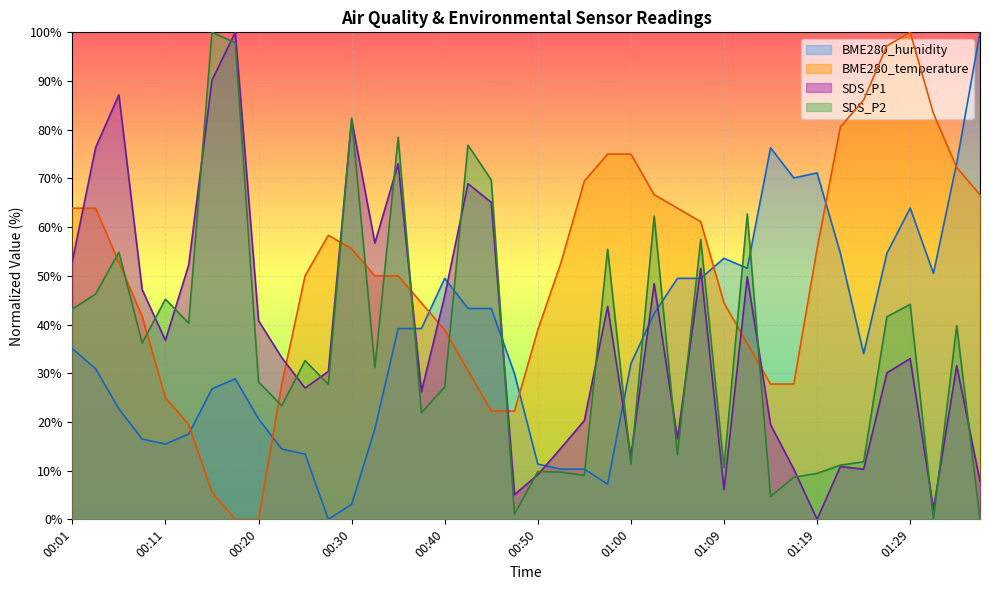

Which label corresponds to the smallest value in the chart?

00:18